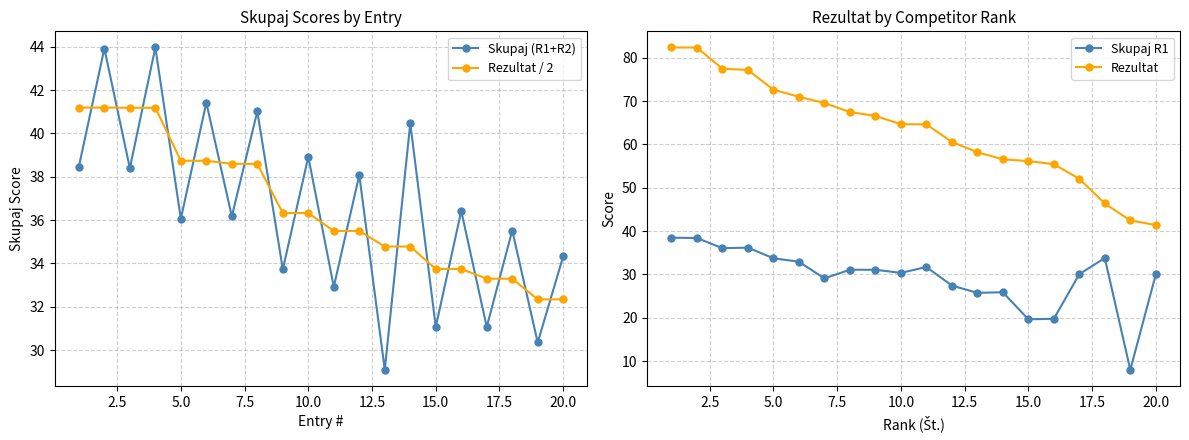

In Skupaj R1, how many points are higher than both neighbors (excluding endpoints)?

4